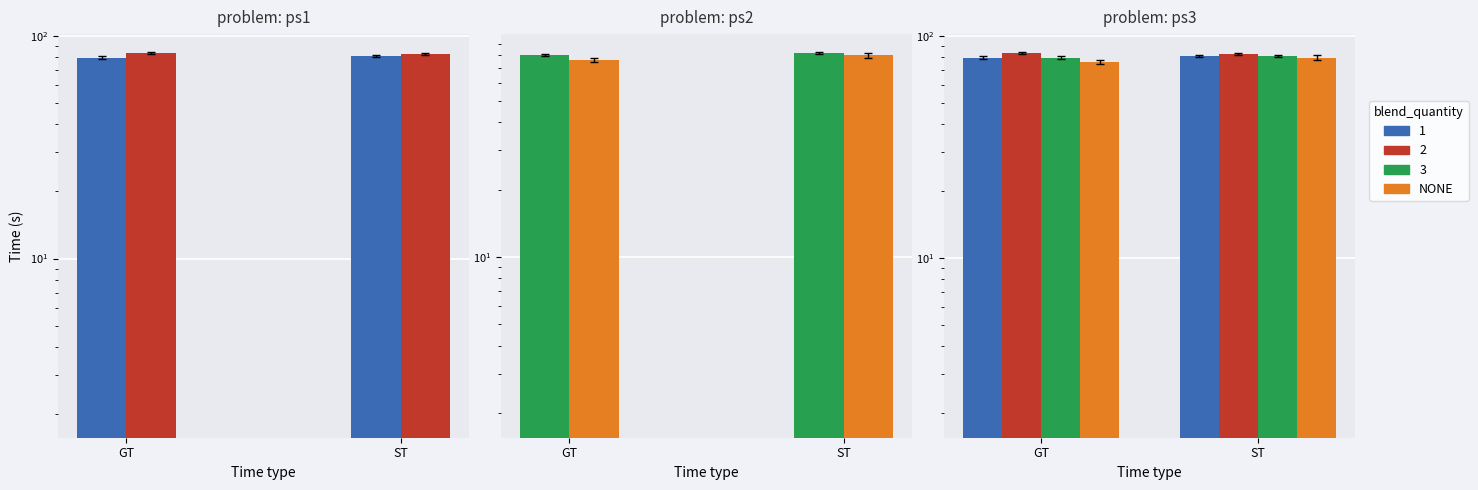

What is the sum of the 笔试成绩 values at GT and ST?

161.0